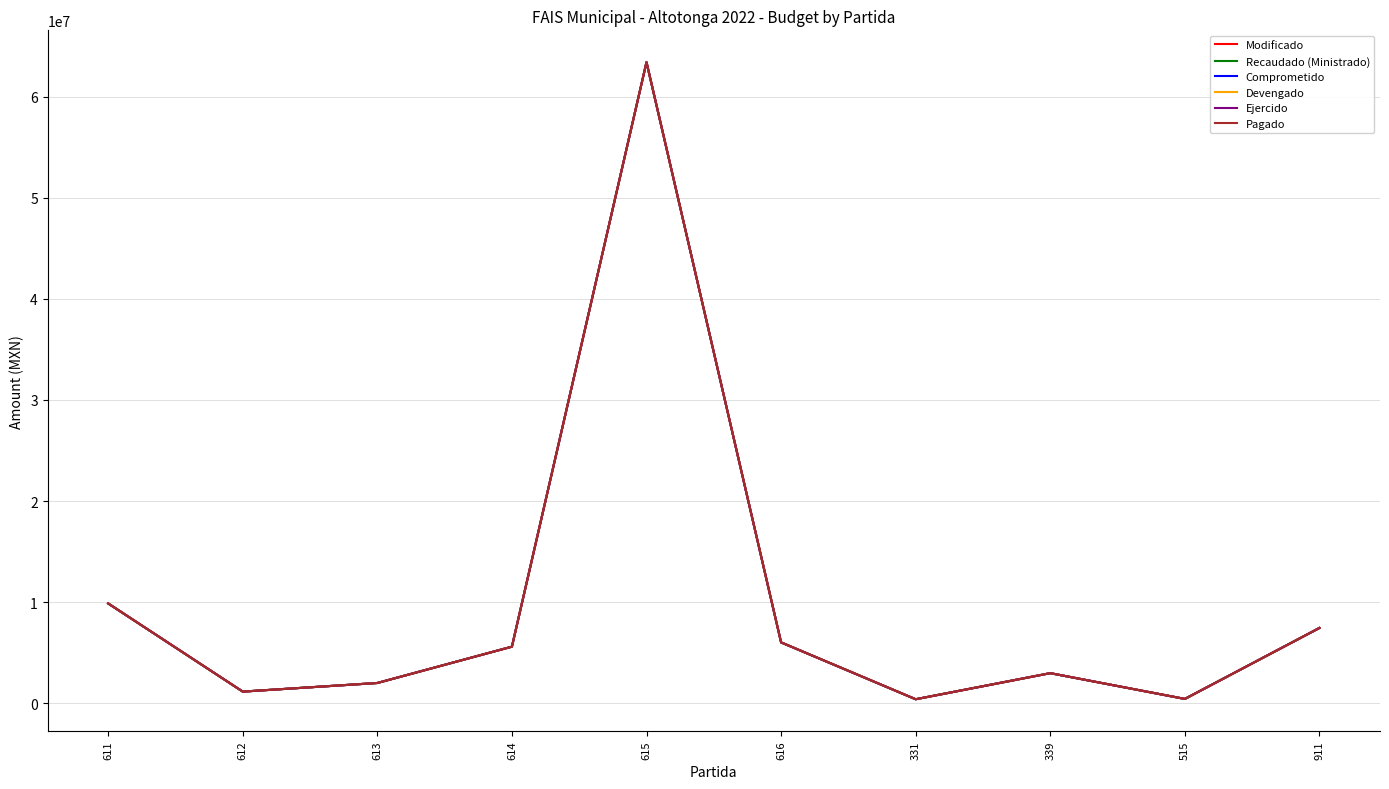

Reading left to right, list all the values displayed in this chart.

Modificado: 9874285	1154681	2007333	5600000	63402798	6021545	400000	2979631	431740	7449022
Recaudado (Ministrado): 9874285	1154681	2007333	5600000	63402798	6021545	400000	2979631	431740	7449022
Comprometido: 9874285	1154681	2007333	5600000	63402798	6021545	400000	2979631	431740	7449022
Devengado: 9874285	1154681	2007333	5600000	63402798	6021545	400000	2979631	431740	7449022
Ejercido: 9874285	1154681	2007333	5600000	63402798	6021545	400000	2979631	431740	7449022
Pagado: 9874285	1154681	2007333	5600000	63402798	6021545	400000	2979631	431740	7449022